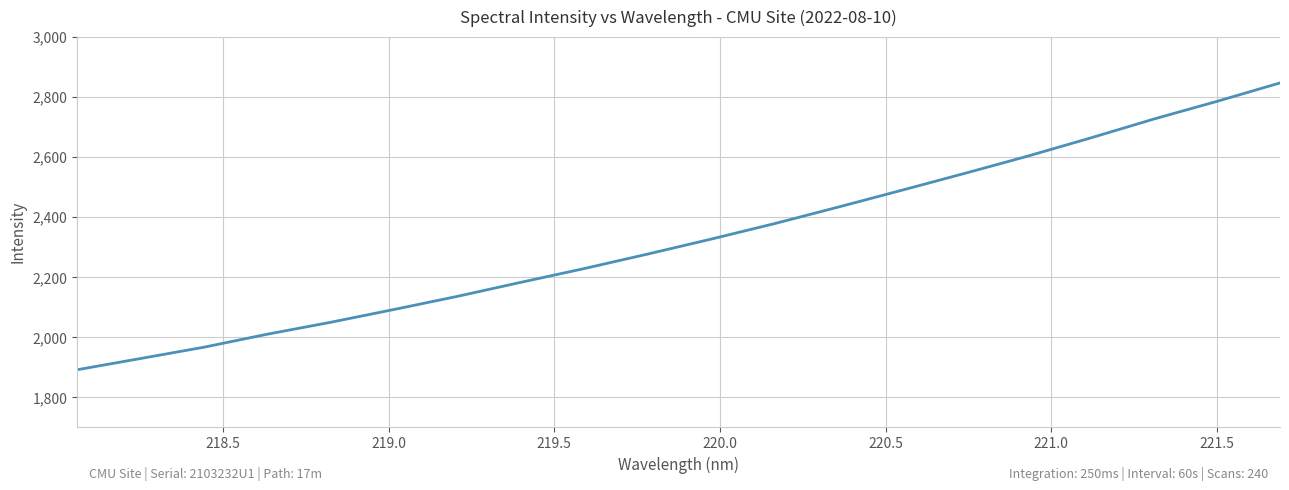

How many series are shown in this chart?

1